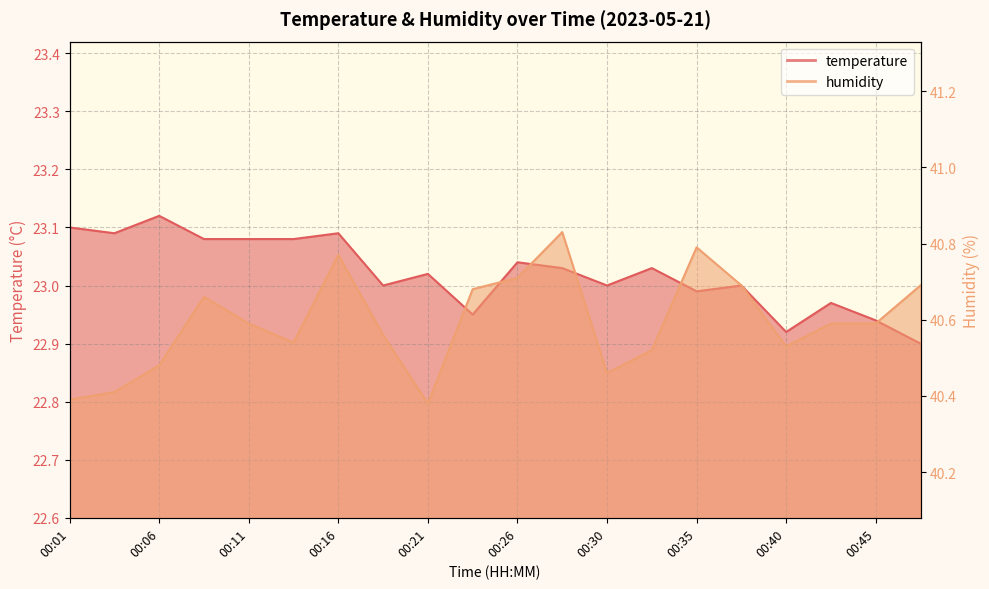

At how many categories does at least one series exceed 29?

20